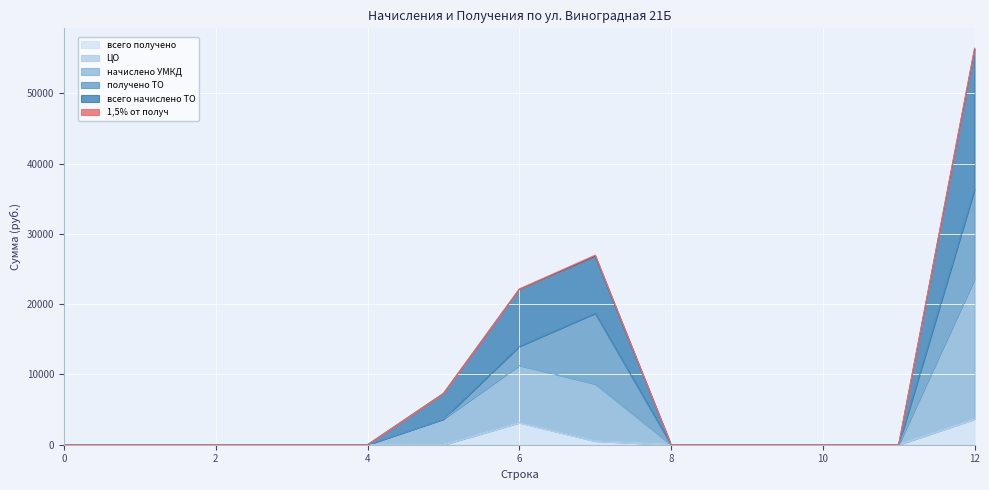

True or false: всего начислено ТО and всего получено intersect in this chart.

False